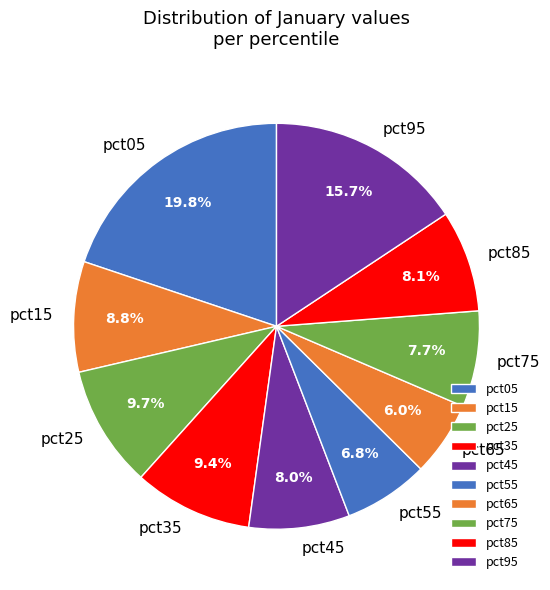

True or false: pct45 accounts for 8% of the total.

True